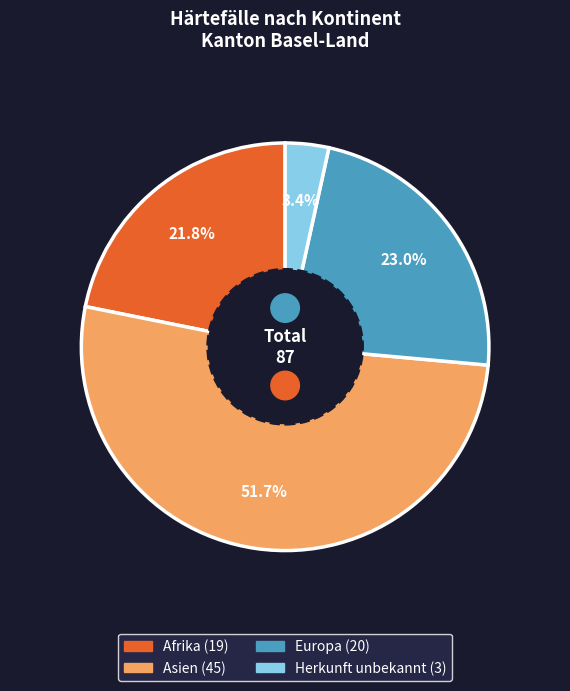

Rank the categories by value from highest to lowest.

Asien, Europa, Afrika, Herkunft unbekannt